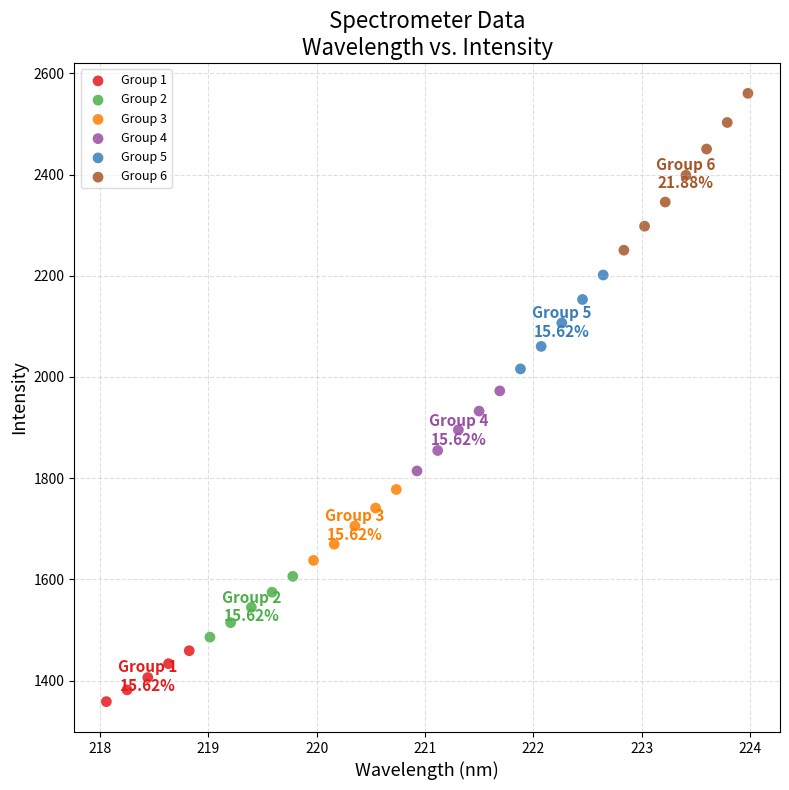

What are all the series names shown in the legend?

Group 1, Group 2, Group 3, Group 4, Group 5, Group 6